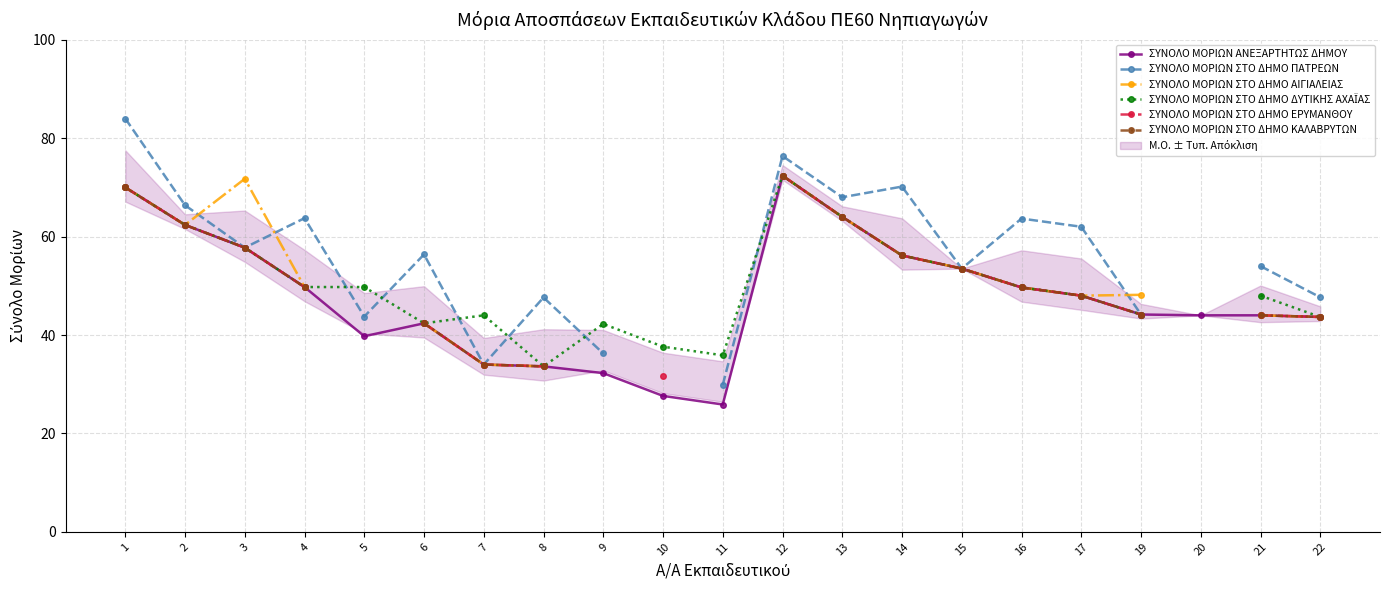

How many lines are shown in the chart?

6